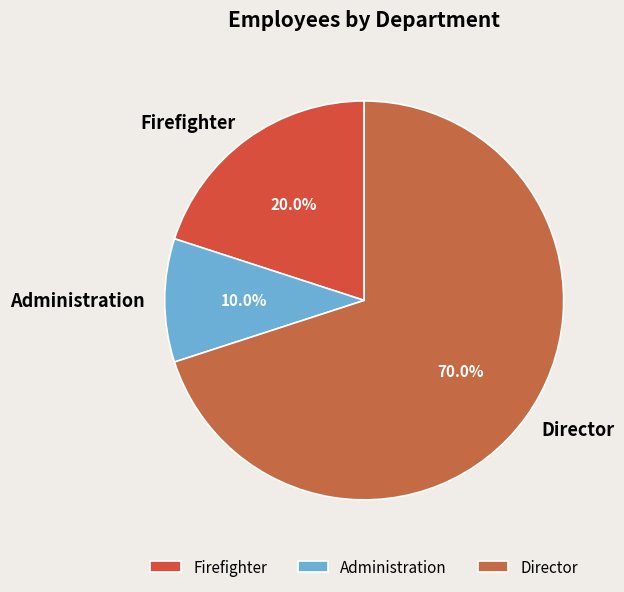

Approximately how many times larger is the value at Director compared to Firefighter?

3.5